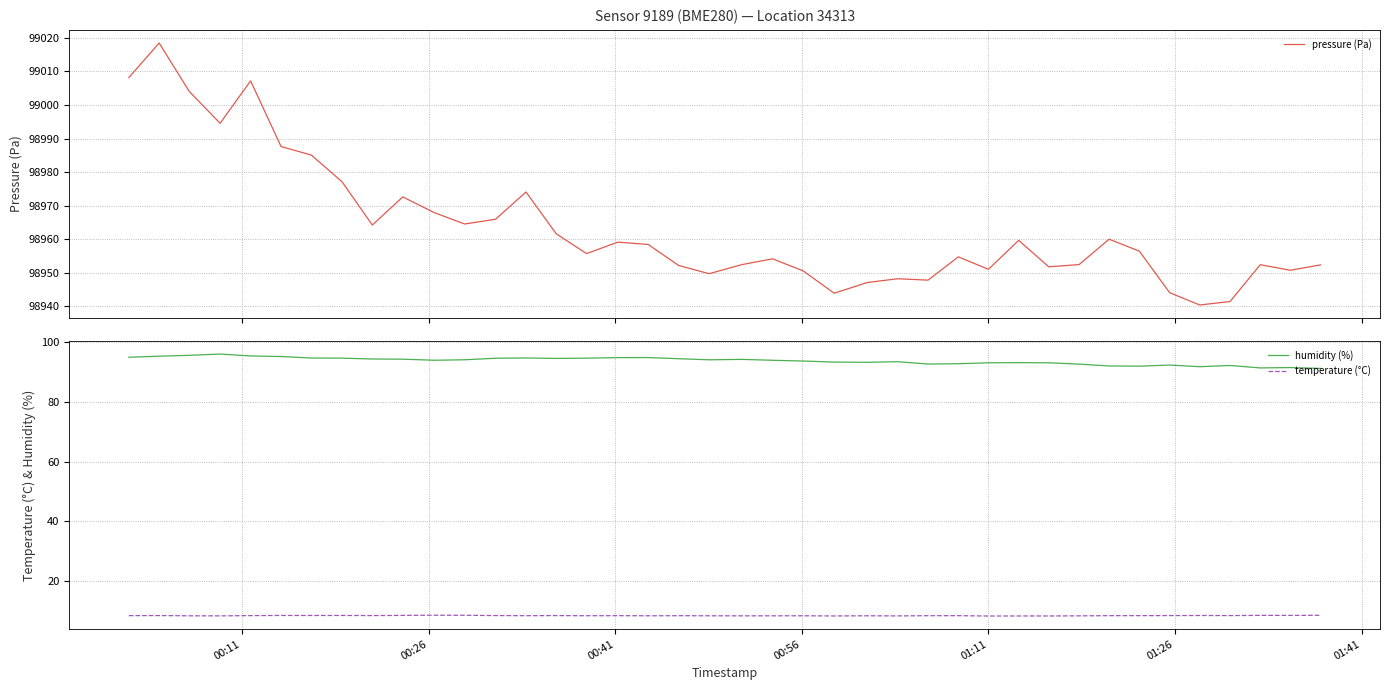

True or false: pressure (Pa) and humidity (%) cross at least once.

False